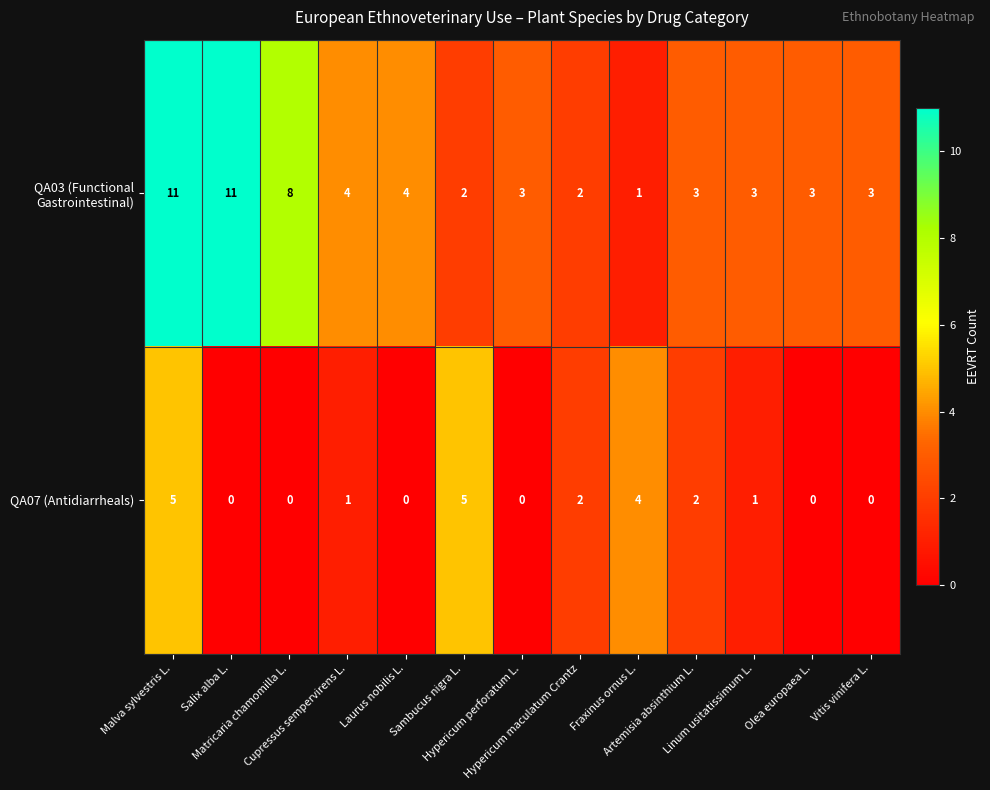

What is the total value across all series at Salix alba L.?

11